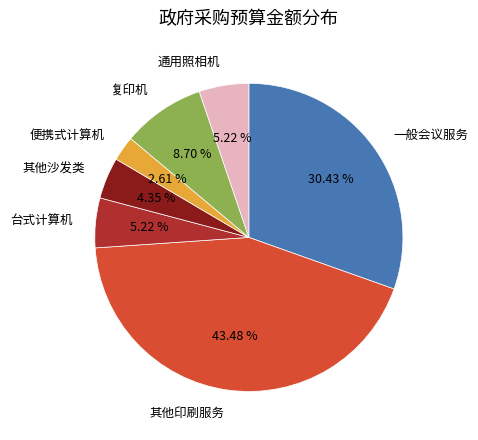

How many segments does this pie chart have?

7